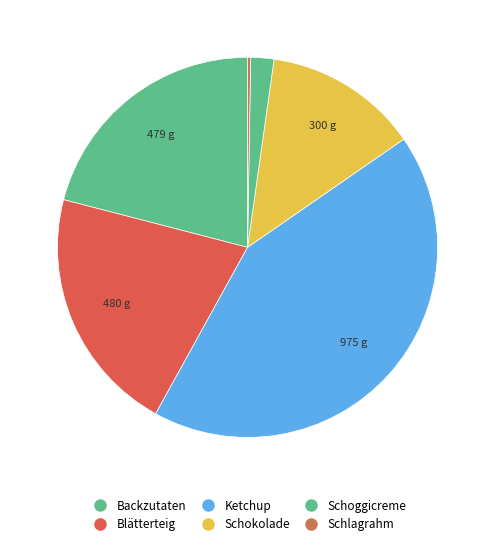

How many segments does this pie chart have?

6